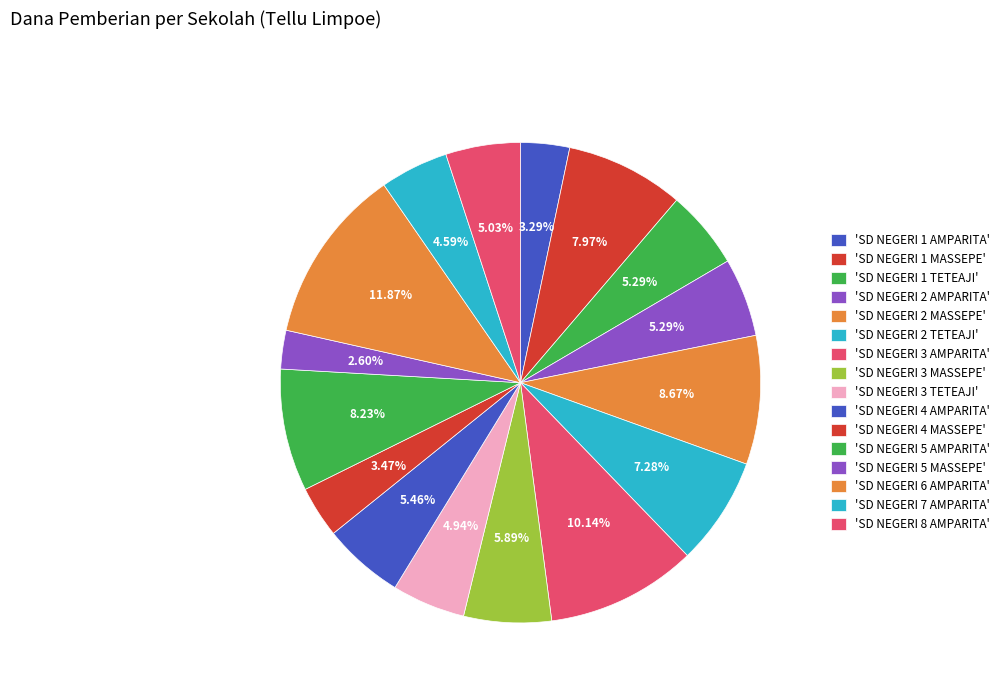

How many slices are in this pie chart?

16